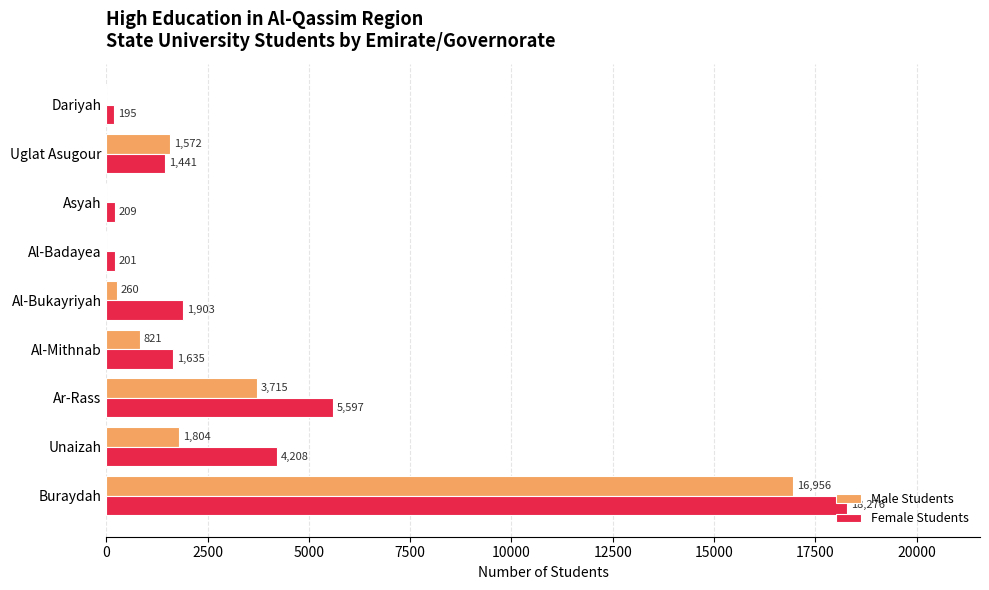

Which series has the widest spread of values?

Female Students